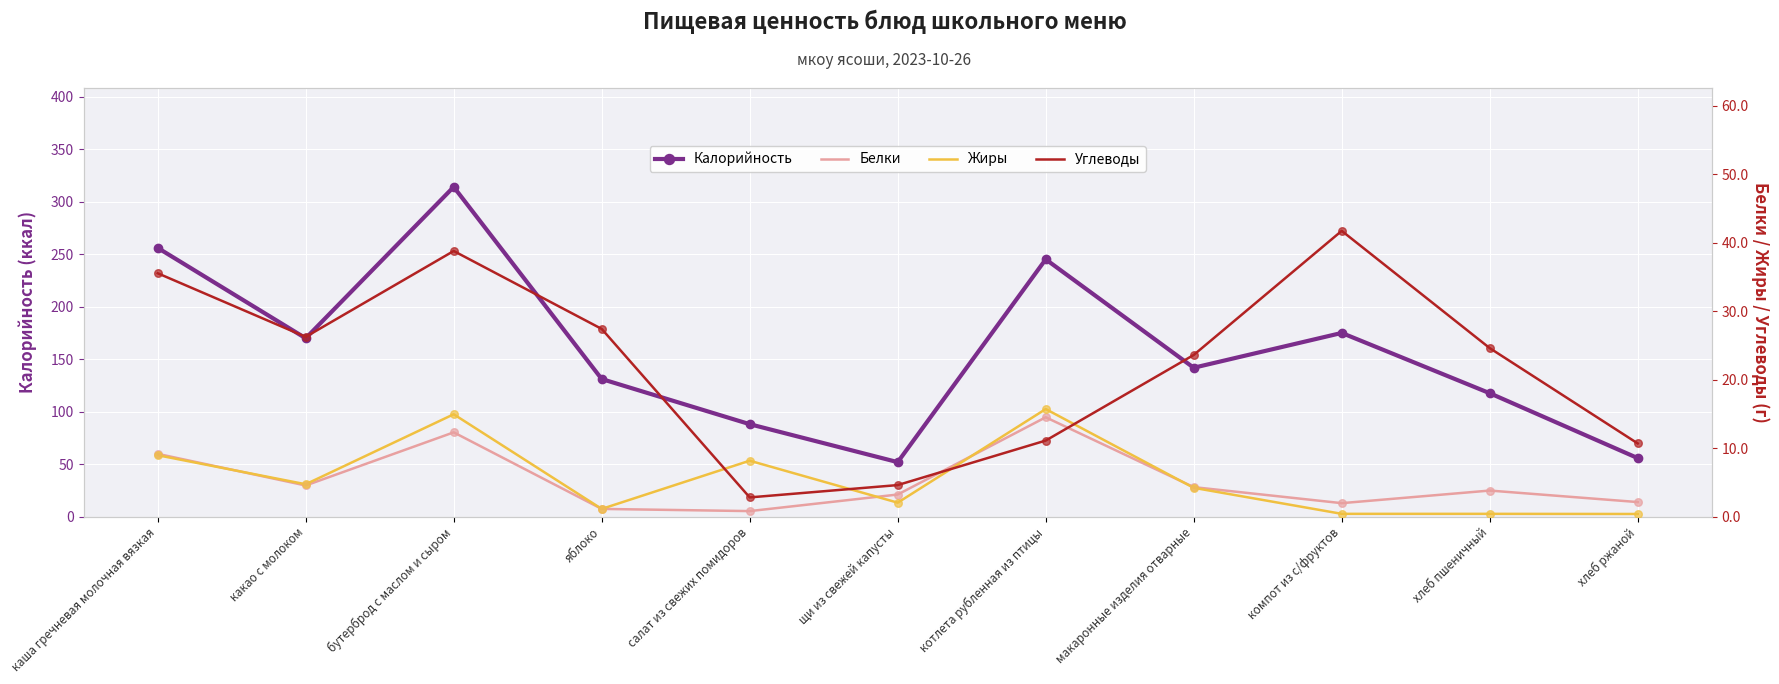

At how many categories does at least one series exceed 278?

1